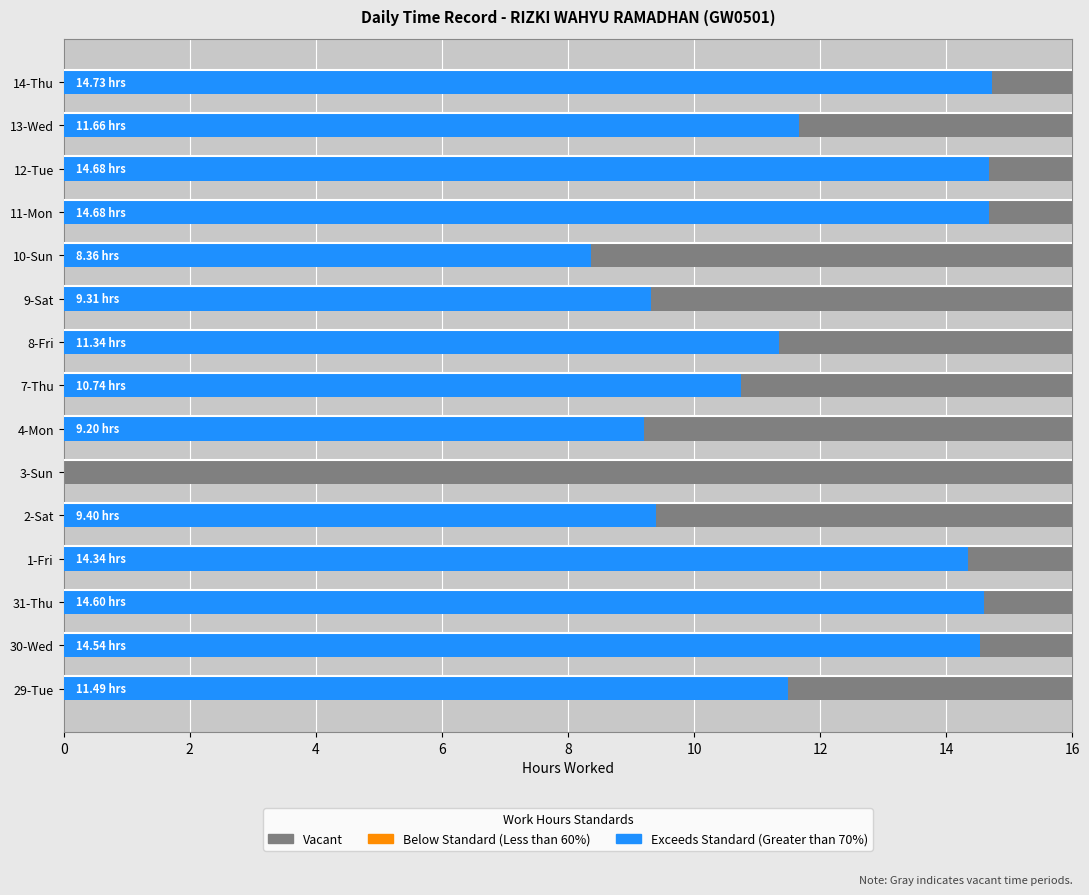

How many bars are there in total?

45